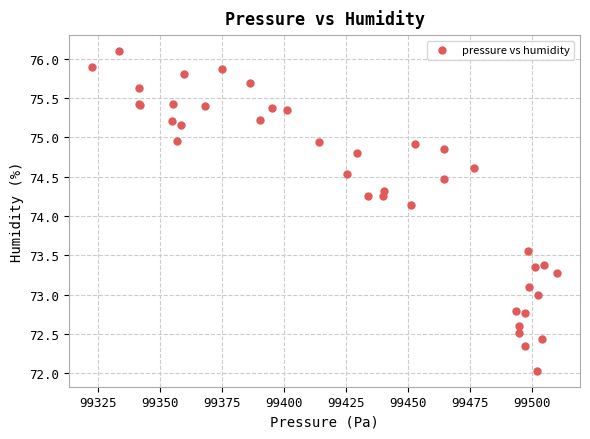

What Y value in the scatter plot is closest to 74?

74.1